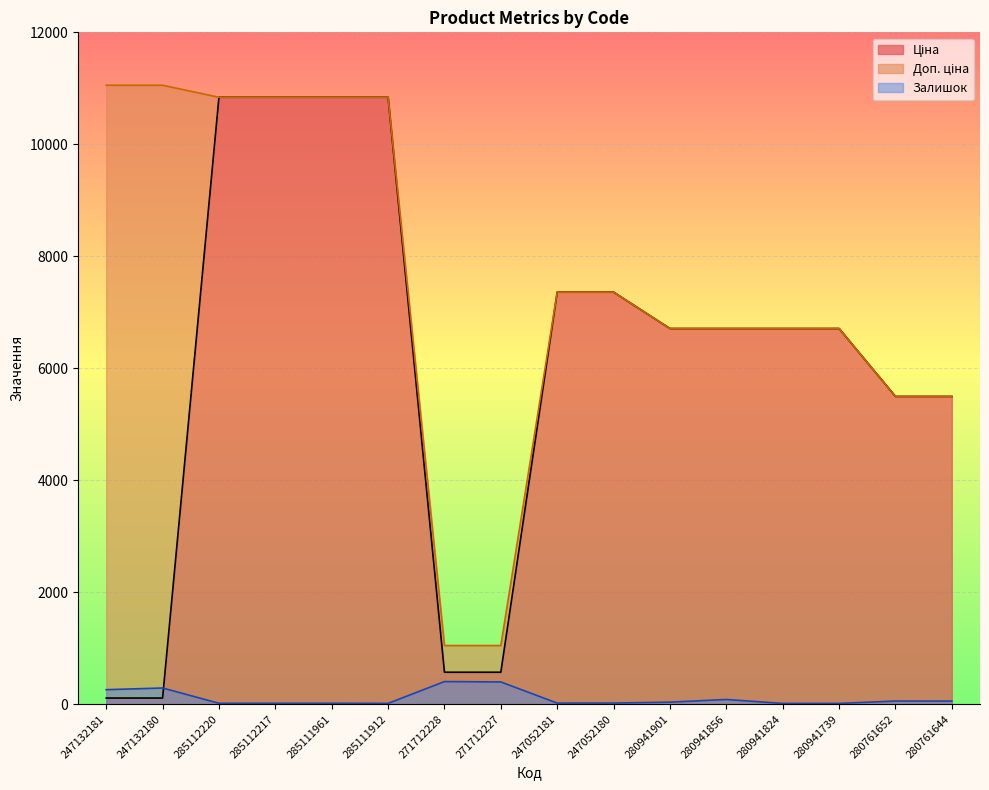

True or false: Залишок and Ціна cross at least once.

True